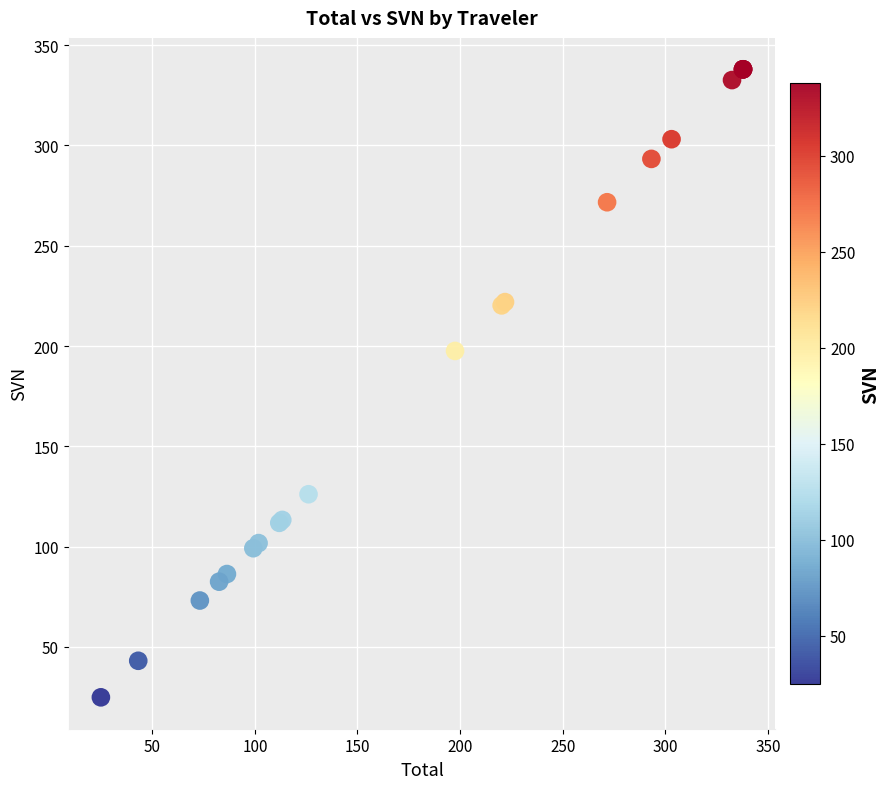

What Y value in the scatter plot is closest to 181?

197.6